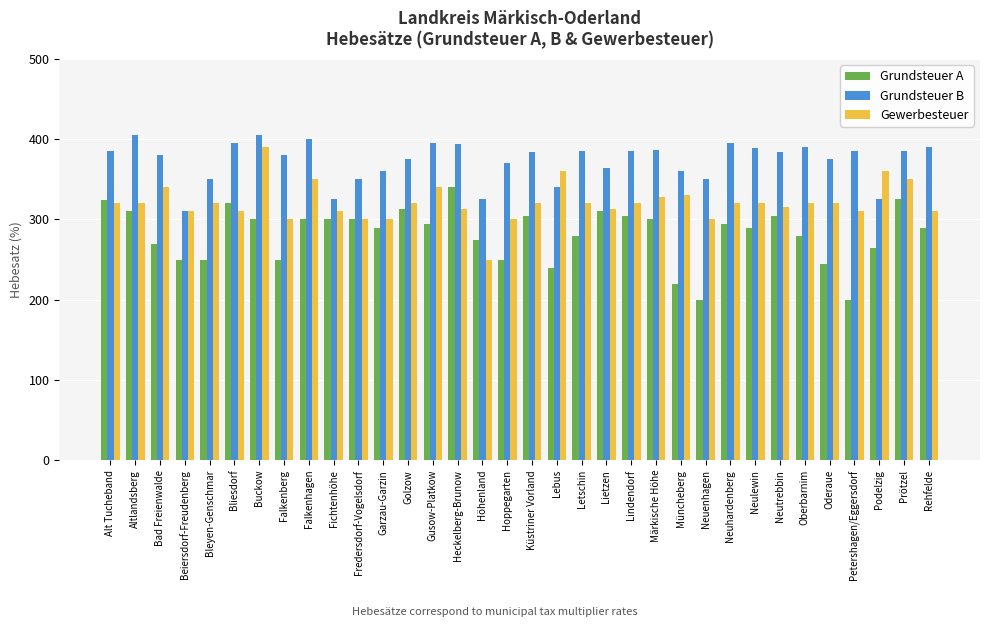

How many distinct data groups are displayed?

3